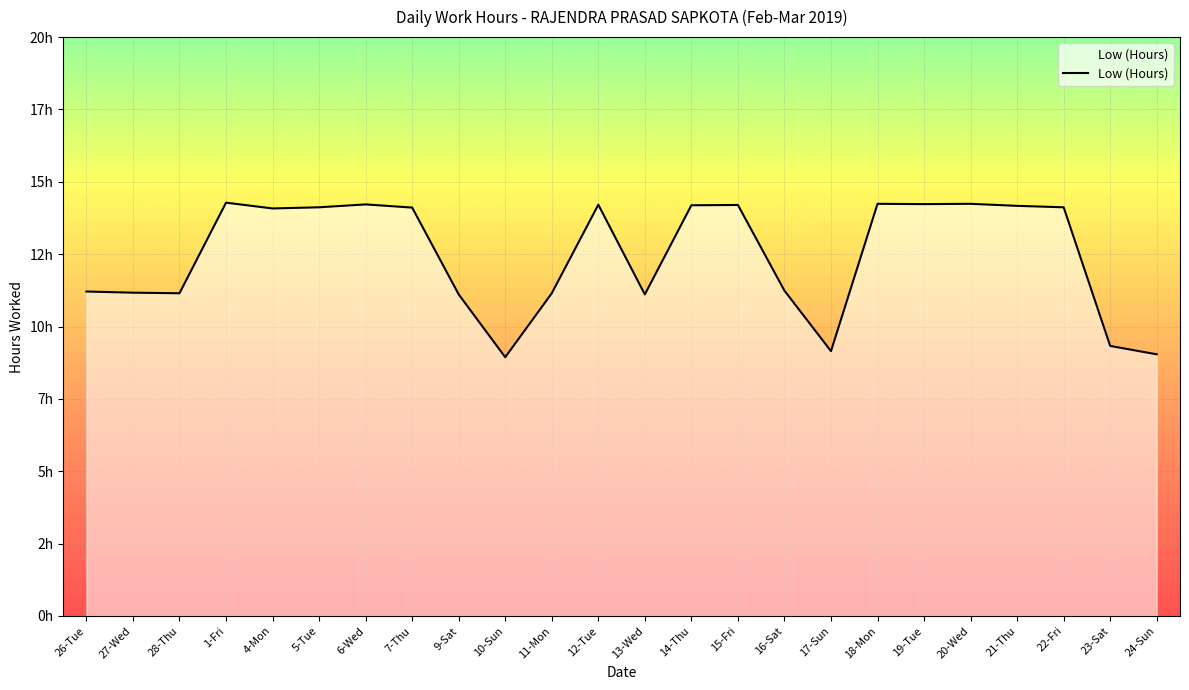

Does the chart display data point markers on the line(s)?

No